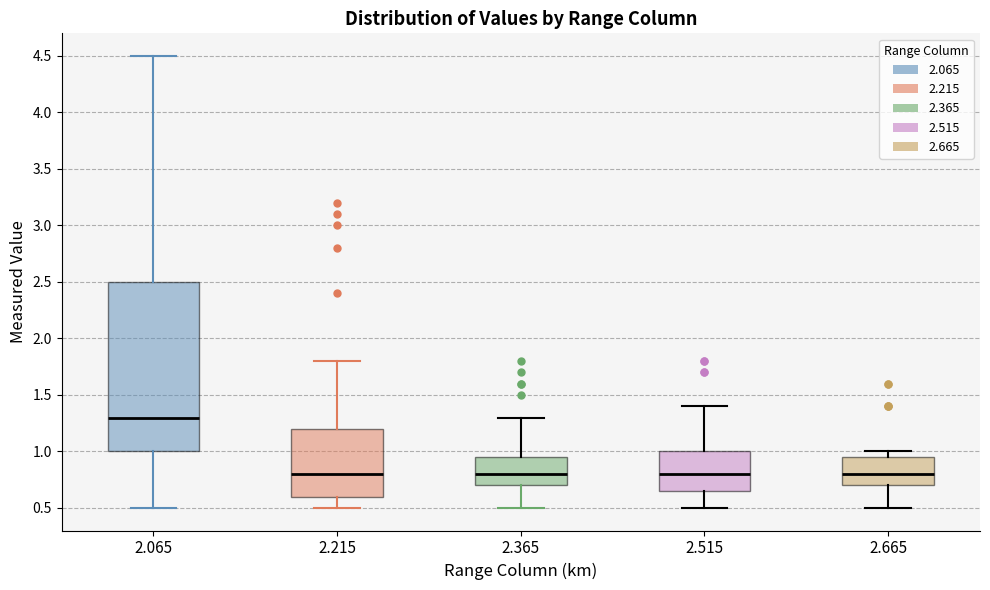

Which box is the tallest, from its lower edge to its upper edge?

2.065